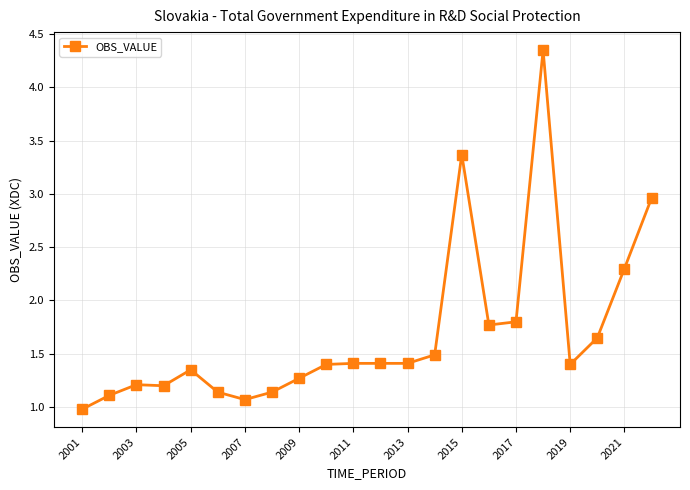

What is the value of the 15th point from the left?

3.4